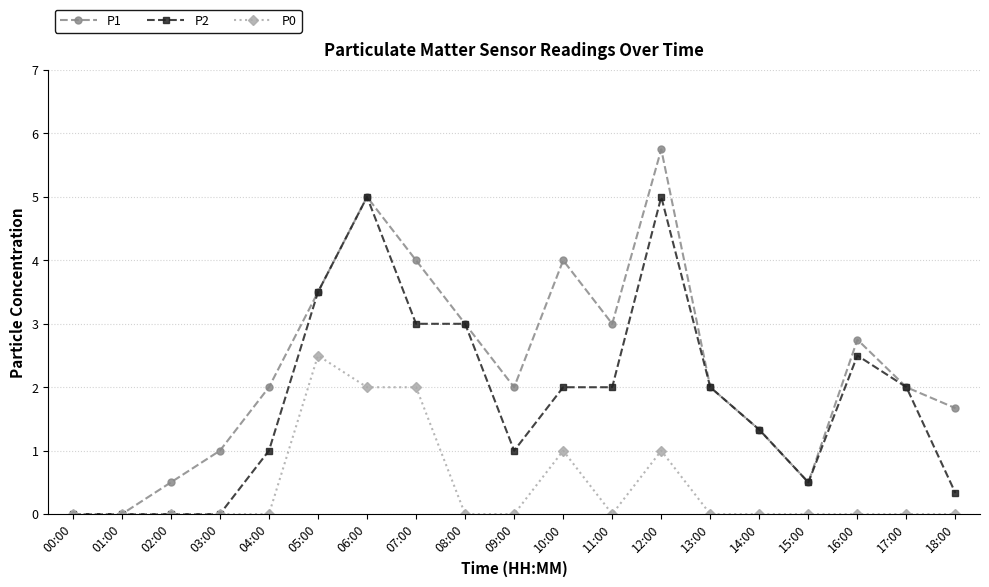

What is the label of the 18th point from the left?

17:00